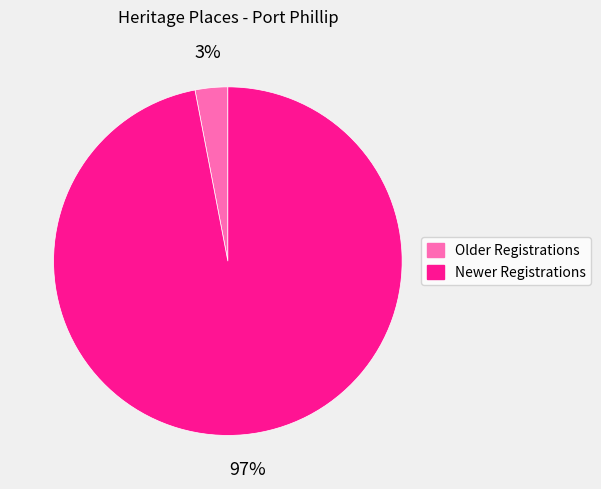

Is there a majority slice in this chart?

Yes